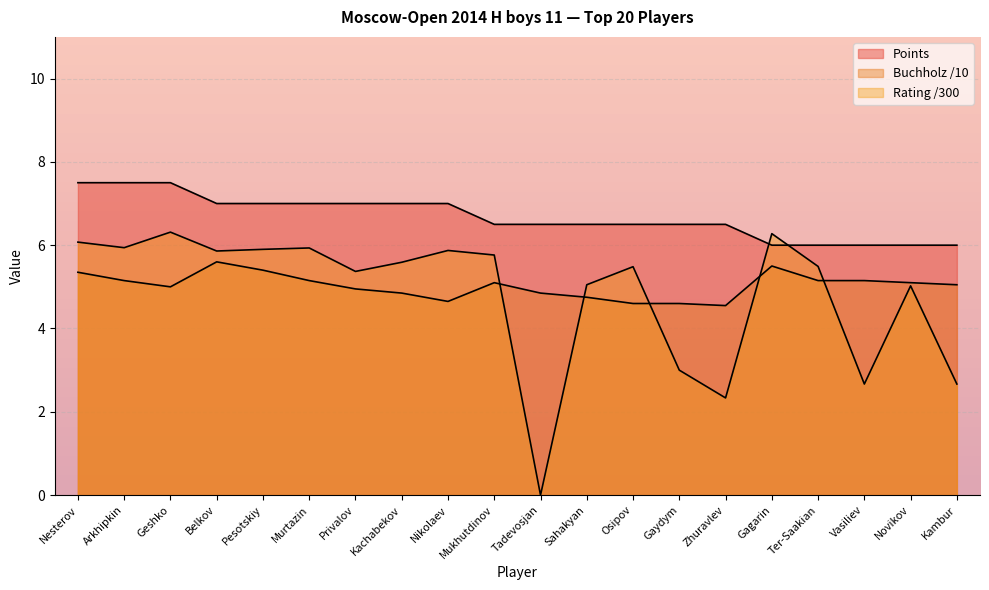

What is the difference between the highest and lowest values at Kambur?

3.3